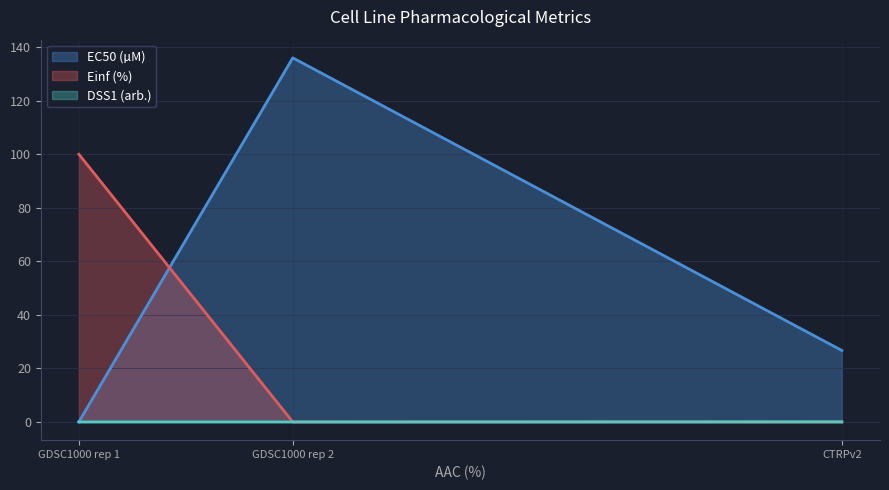

What is the spread (max minus min) of values at GDSC1000 rep 2?

136.0